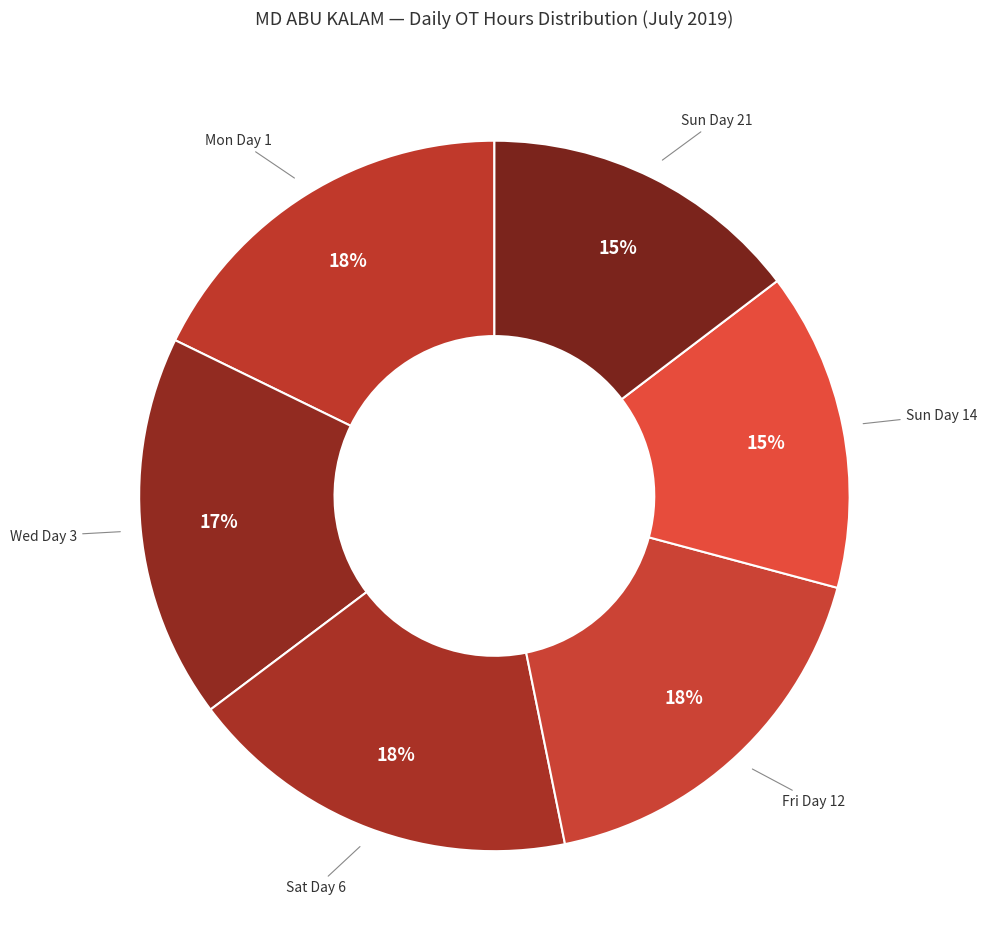

To the nearest percent, what is the average slice percentage?

17%